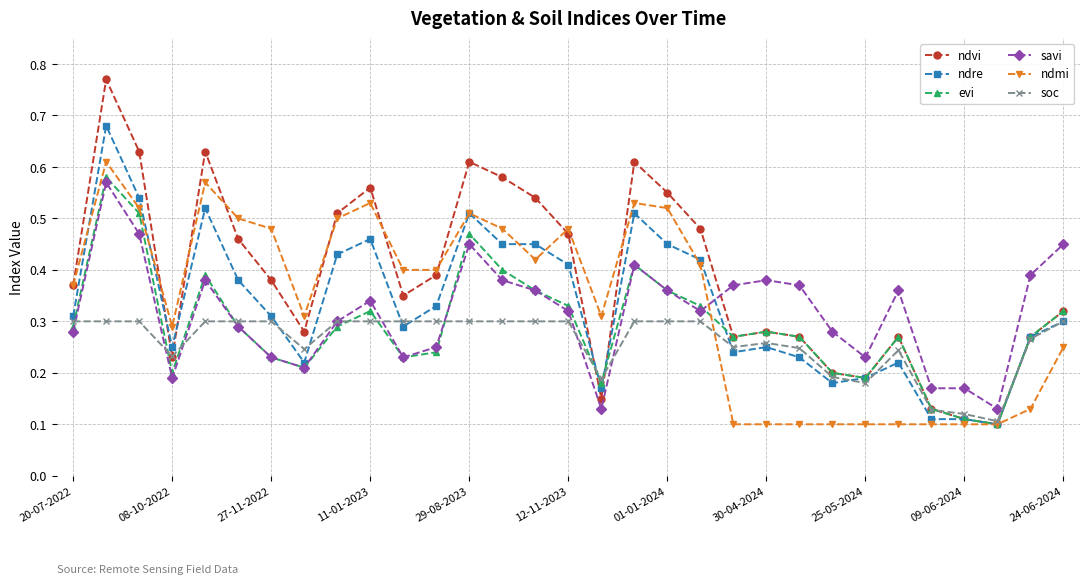

What are all the series names shown in the legend?

ndvi, ndre, evi, savi, ndmi, soc